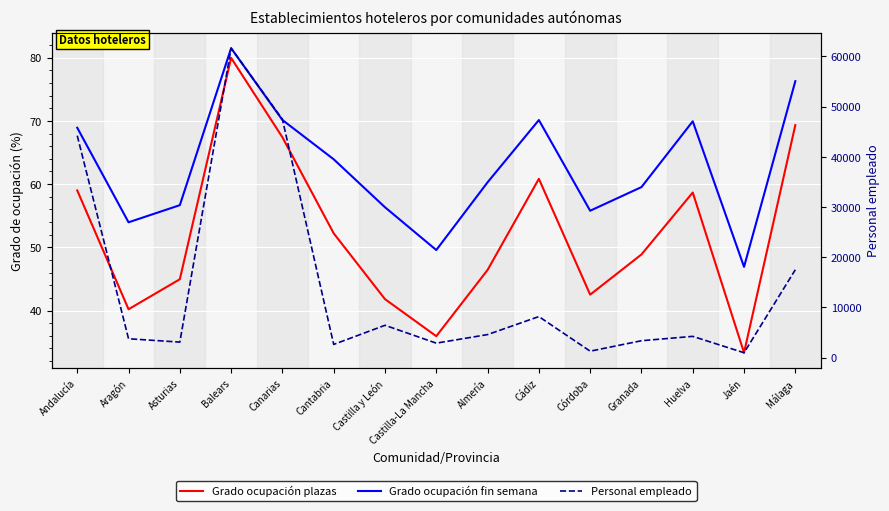

Where does the Grado ocupación fin semana series first go above 60?

Andalucía